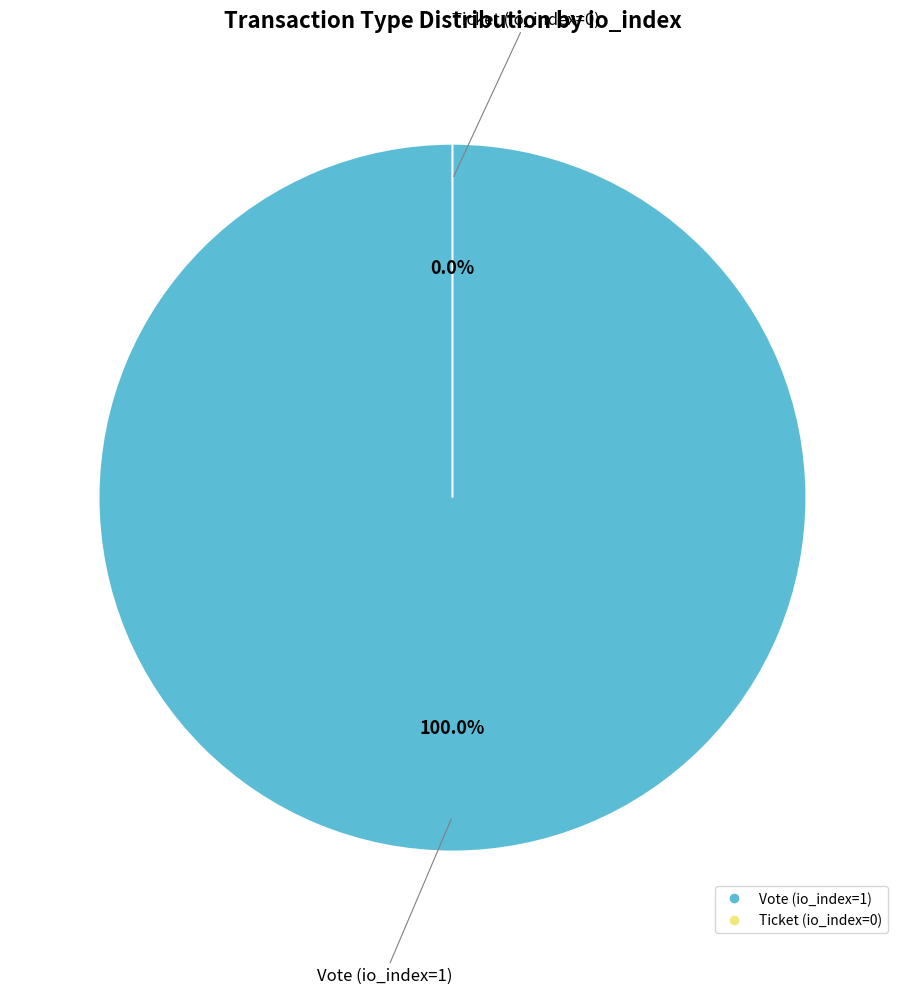

How many slices are in this pie chart?

2